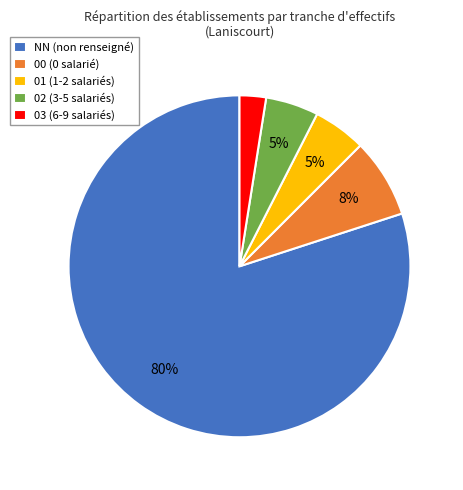

How many slices are in this pie chart?

5